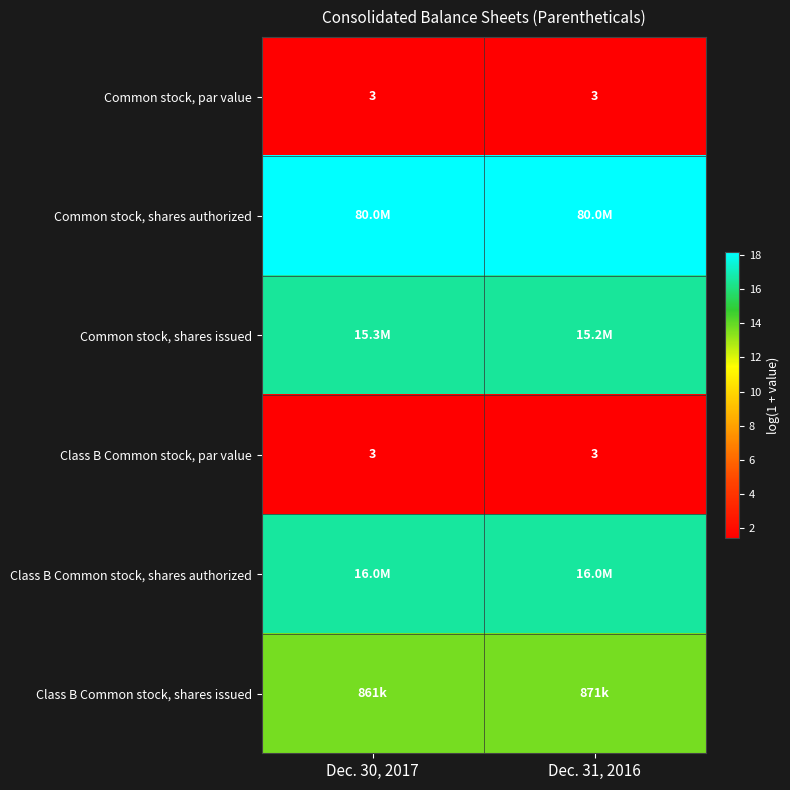

Which has a higher value, Dec. 31, 2016 or Dec. 30, 2017?

Dec. 31, 2016